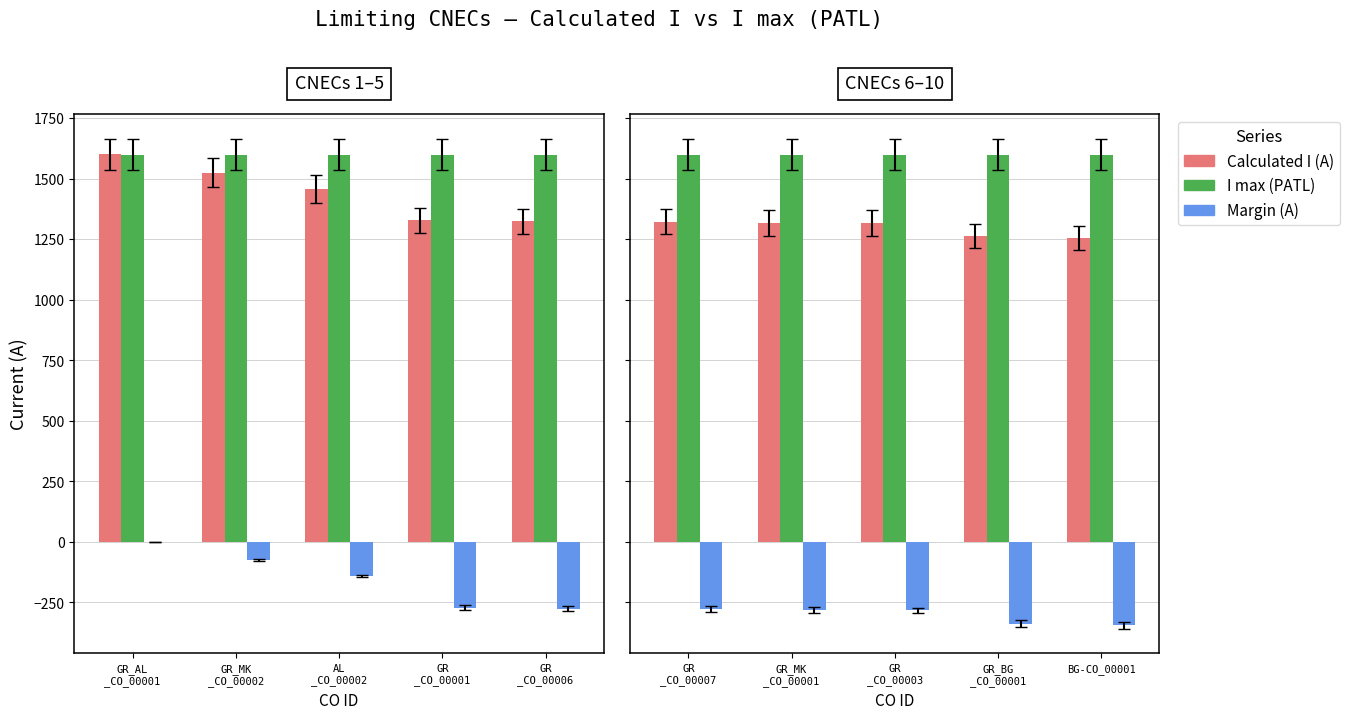

Where does the Calculated I (A) series first go above 1317?

GR _CO_00007